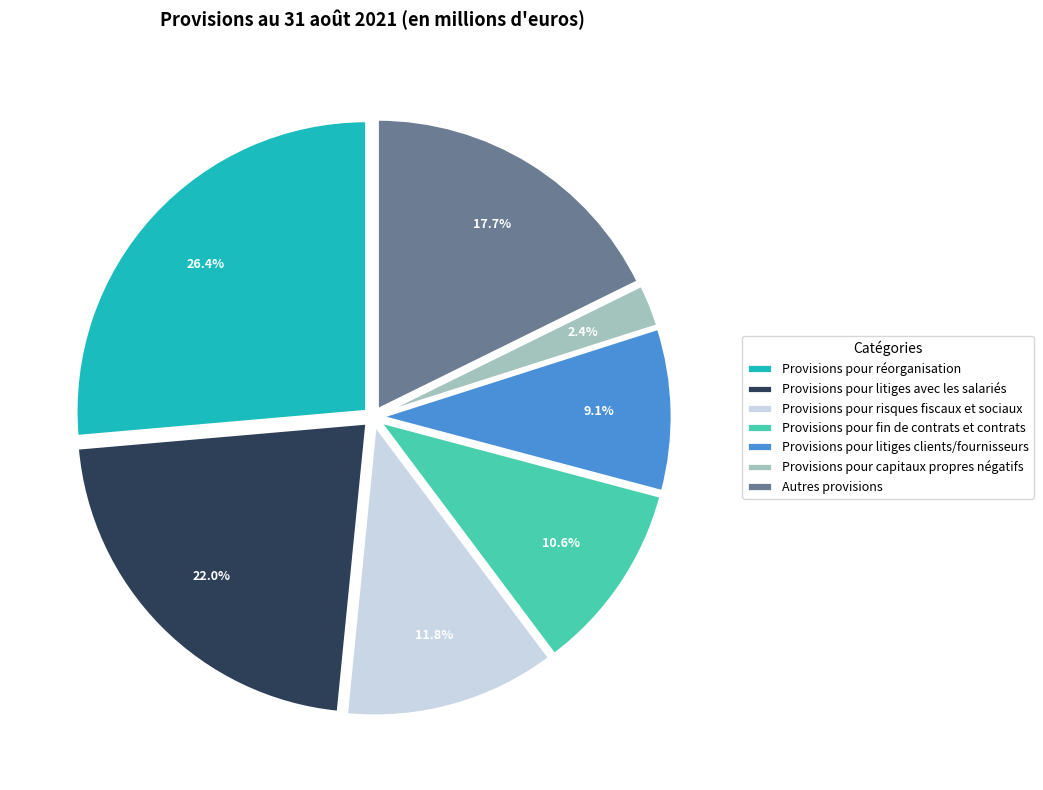

What is the ratio of the value at Autres provisions to the value at Provisions pour réorganisation?

0.7